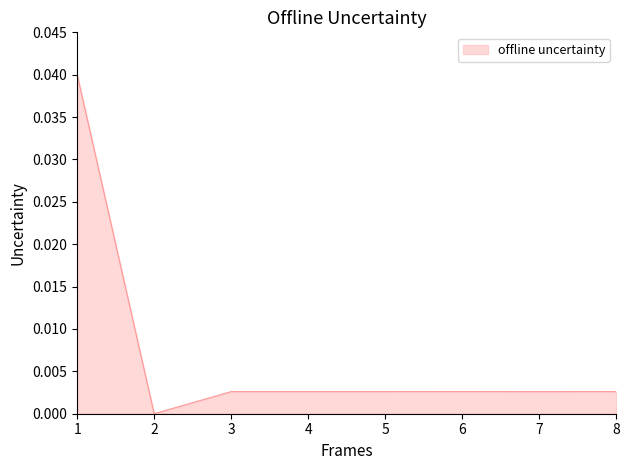

Where is the first local minimum?

2